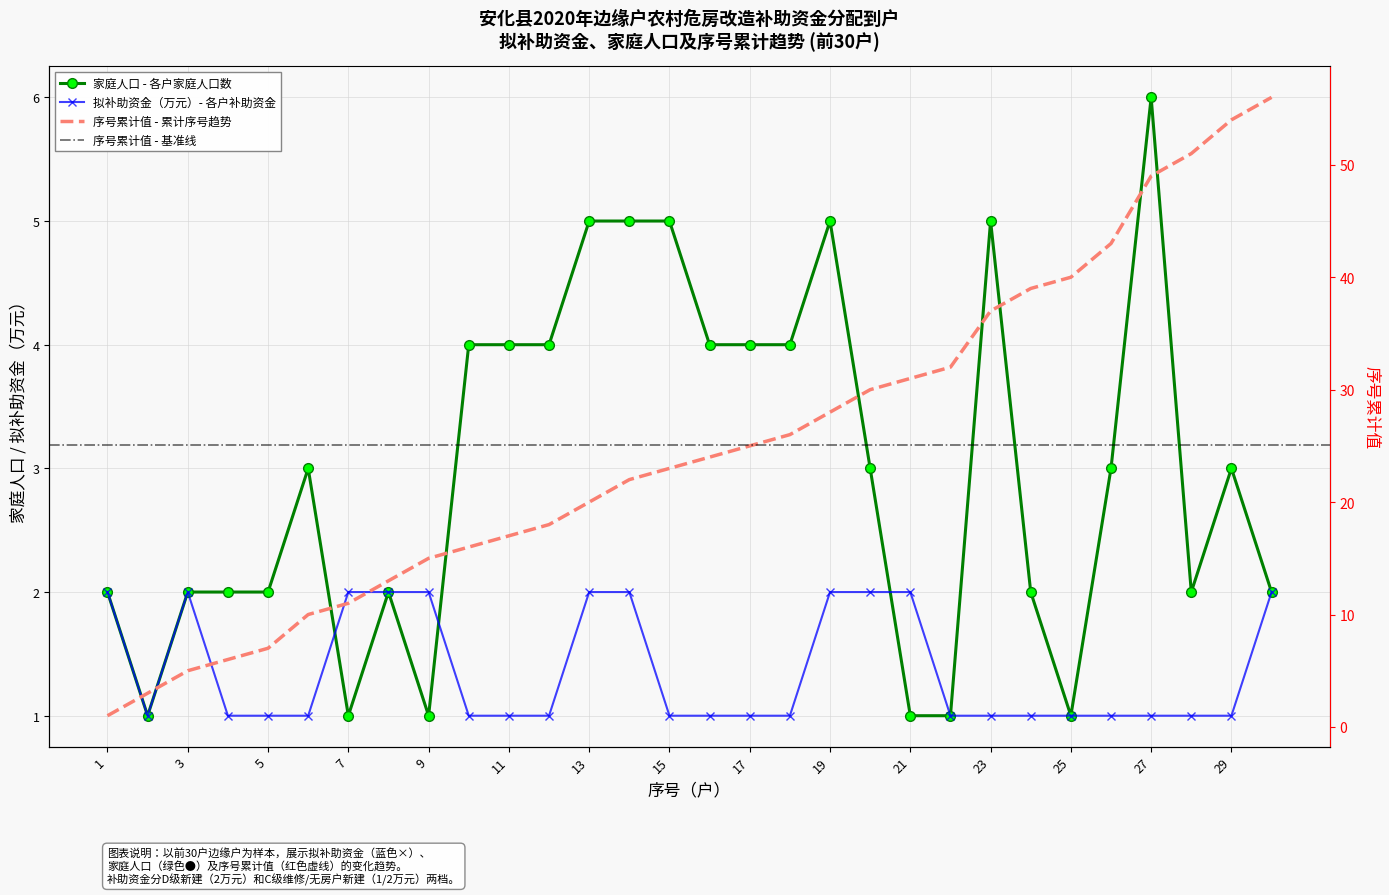

Reading left to right, list all the values displayed in this chart.

拟补助资金（万元）: 2	1	2	1	1	1	2	2	2	1	1	1	2	2	1	1	1	1	2	2	2	1	1	1	1	1	1	1	1	2
家庭人口: 2	1	2	2	2	3	1	2	1	4	4	4	5	5	5	4	4	4	5	3	1	1	5	2	1	3	6	2	3	2
序号_cumsum: 1	3	5	6	7	10	11	13	15	16	17	18	20	22	23	24	25	26	28	30	31	32	37	39	40	43	49	51	54	56